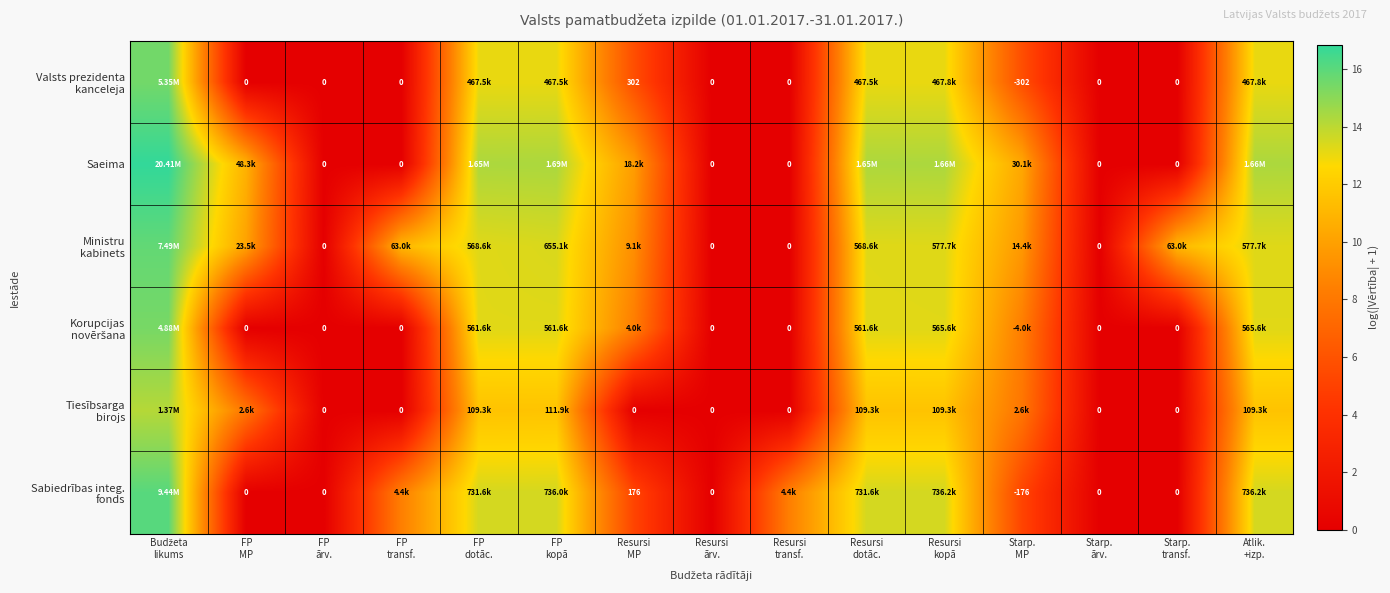

At which category does the chart reach its peak across all series?

Budžeta
likums